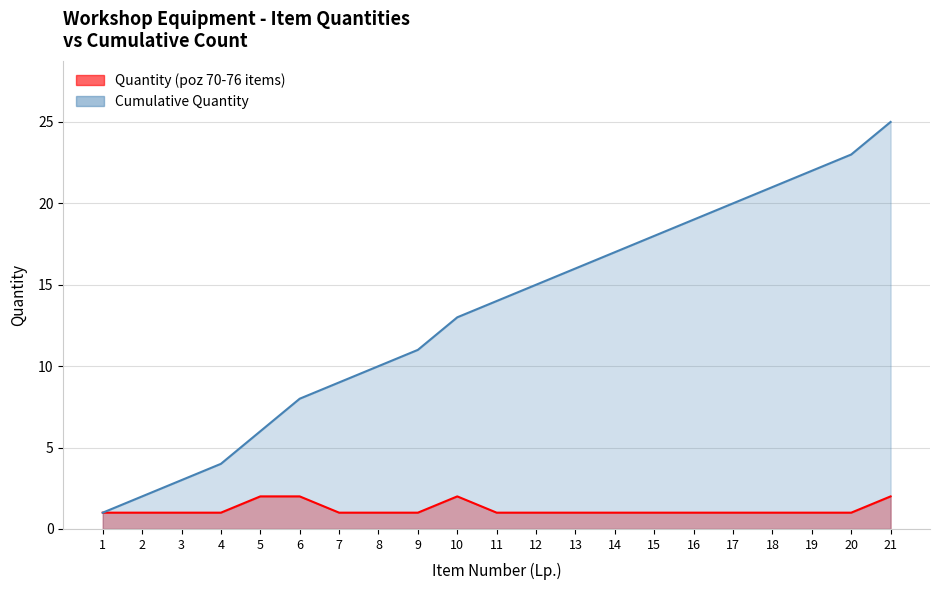

Where is Quantity (poz 70-76 items) nearest to the value 1?

1